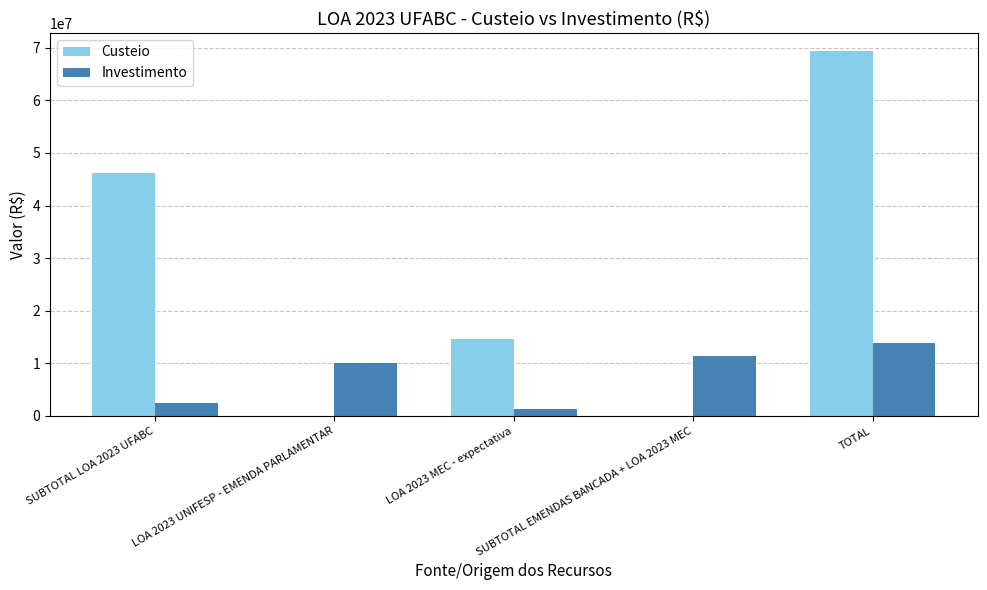

Which series has the largest total across all categories?

Custeio